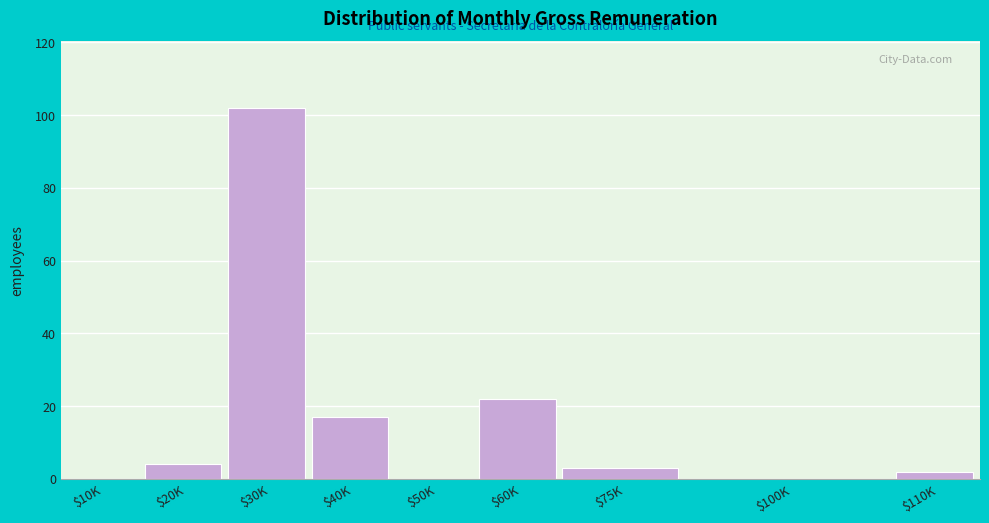

At which category does the chart reach its peak across all series?

$30K